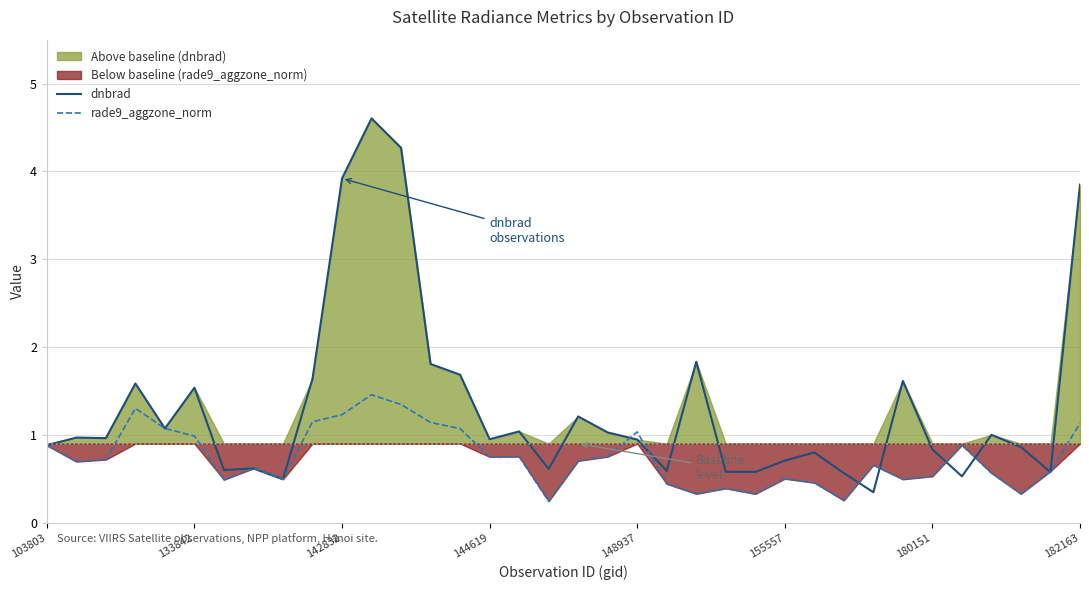

What position from the right is 34?

2